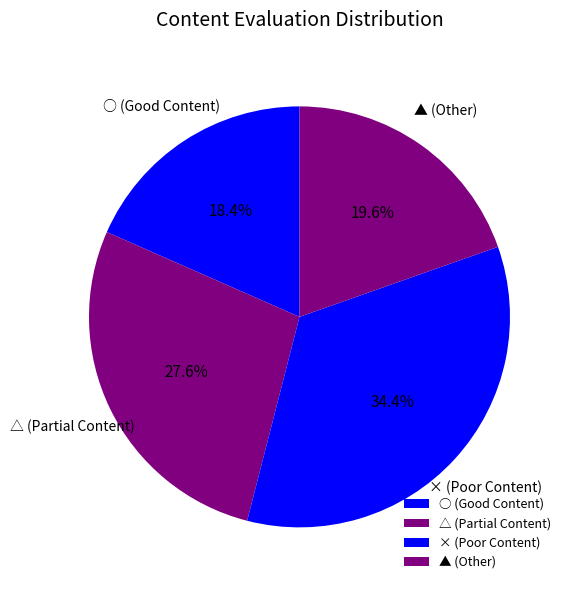

Which has a higher value, △ (Partial Content) or ▲ (Other)?

△ (Partial Content)